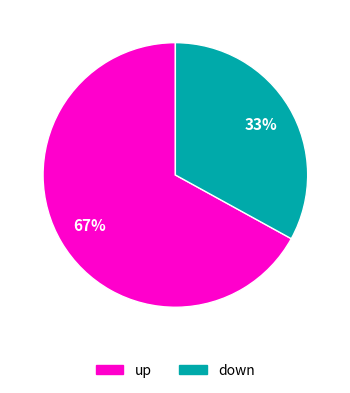

Approximately how many times larger is the value at up compared to down?

2.0